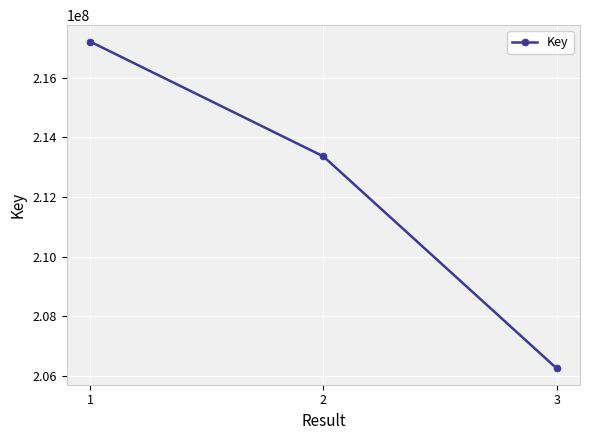

What is the difference between the maximum and second lowest values?

3854778